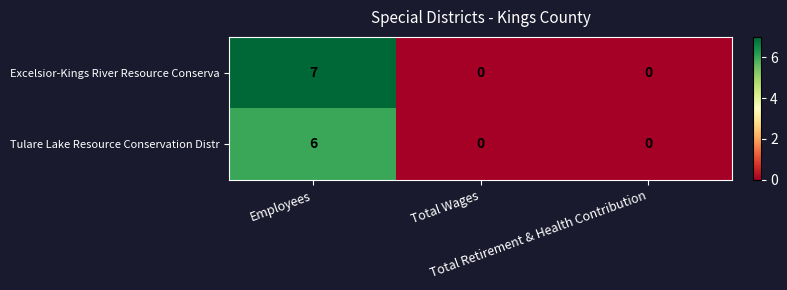

Count the Excelsior-Kings River Resource Conserva values in the range 0 to 7.

3